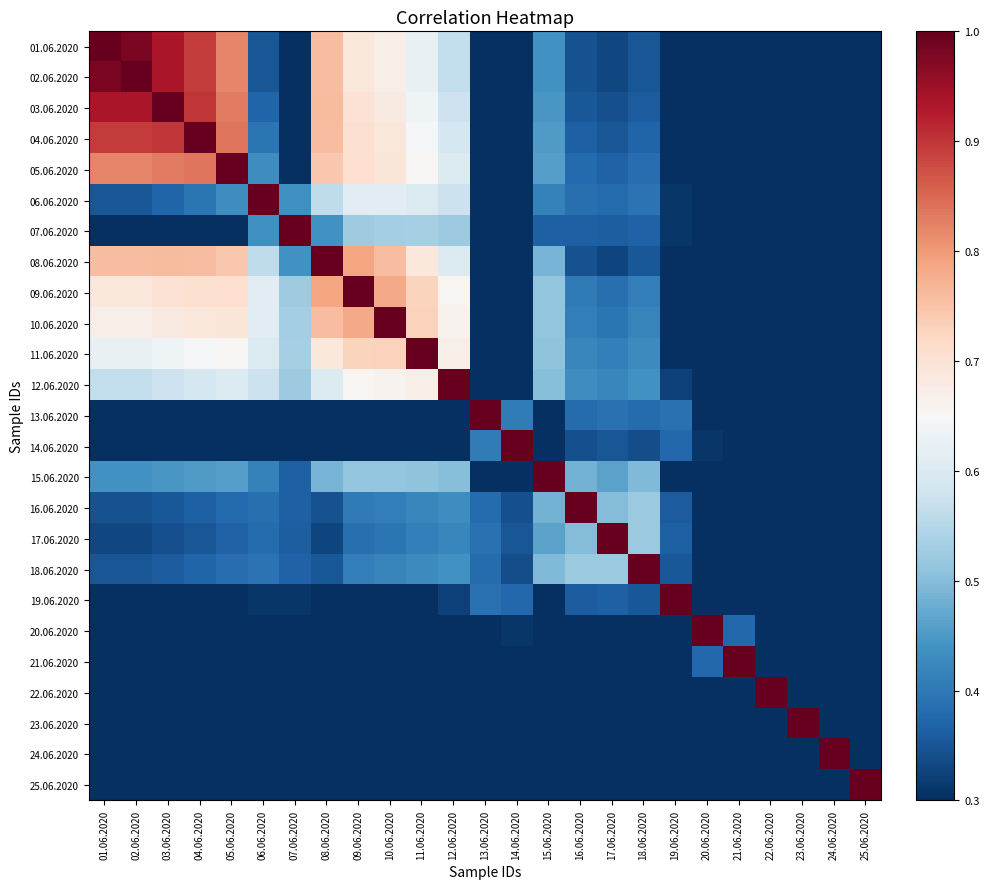

Rank the series by their maximum value, from lowest to highest.

01.06.2020, 09.06.2020, 23.06.2020, 15.06.2020, 19.06.2020, 22.06.2020, 02.06.2020, 03.06.2020, 04.06.2020, 05.06.2020, 06.06.2020, 07.06.2020, 08.06.2020, 10.06.2020, 11.06.2020, 12.06.2020, 13.06.2020, 14.06.2020, 16.06.2020, 17.06.2020, 18.06.2020, 20.06.2020, 21.06.2020, 24.06.2020, 25.06.2020